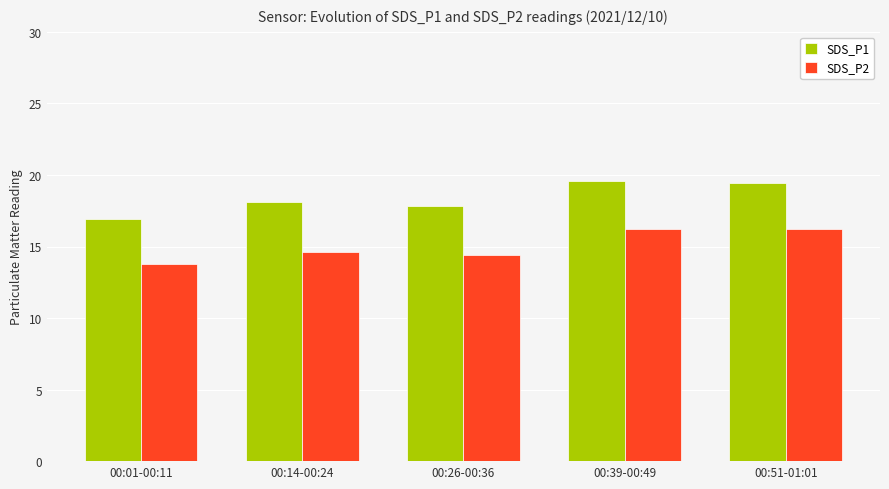

How many series are shown in this chart?

2